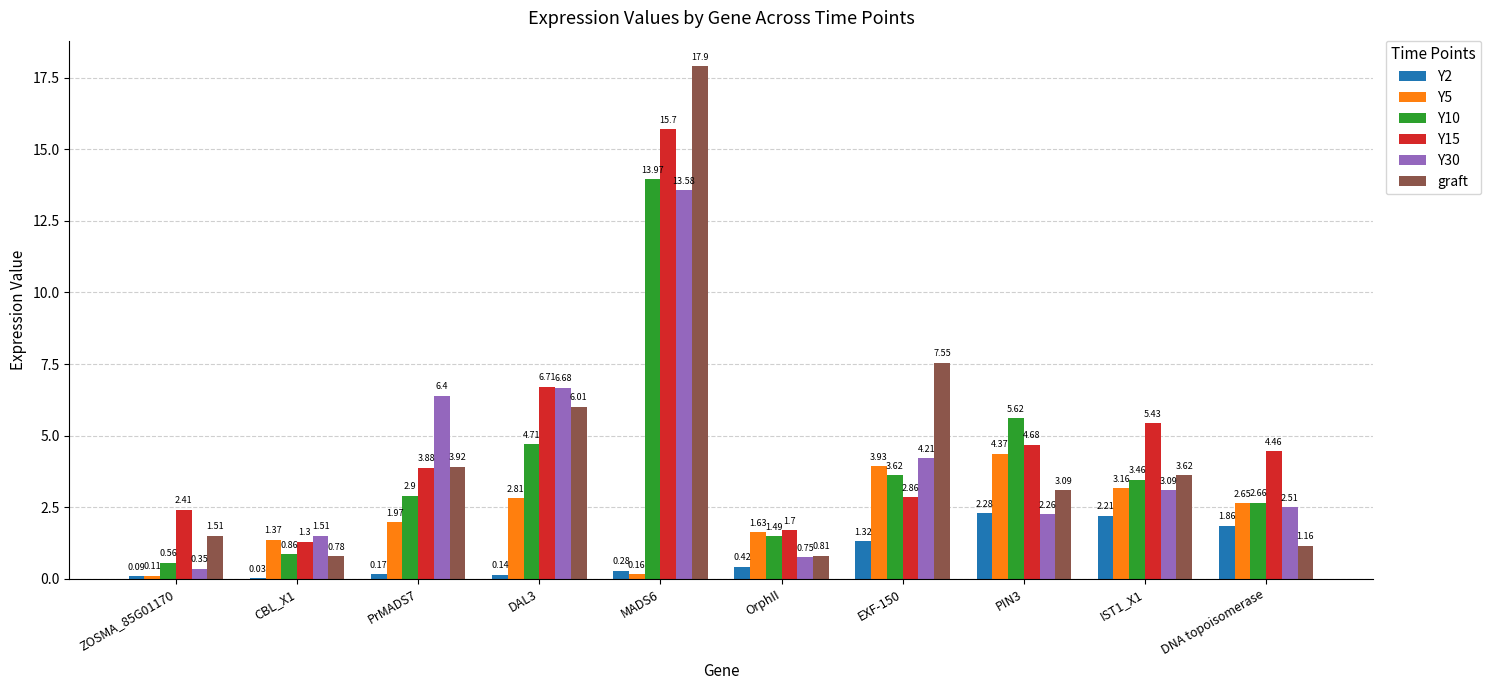

At which category is the sum across all series the highest?

MADS6